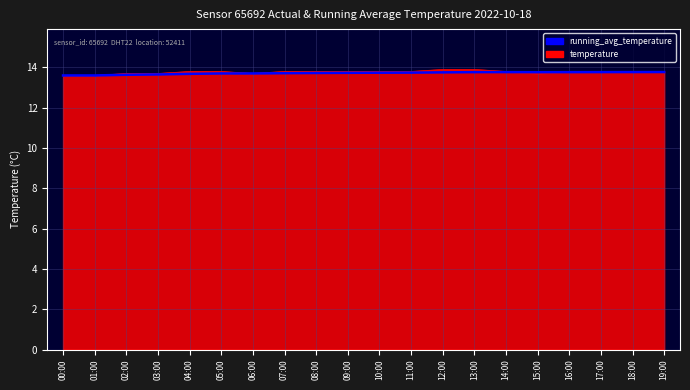

The value of running_avg_temperature at 12:00 is 13.8. True or false?

True